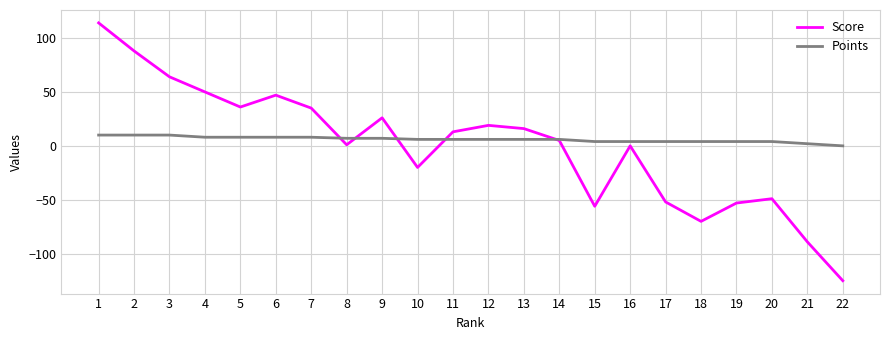

The value of Score at 17 is -81. True or false?

False